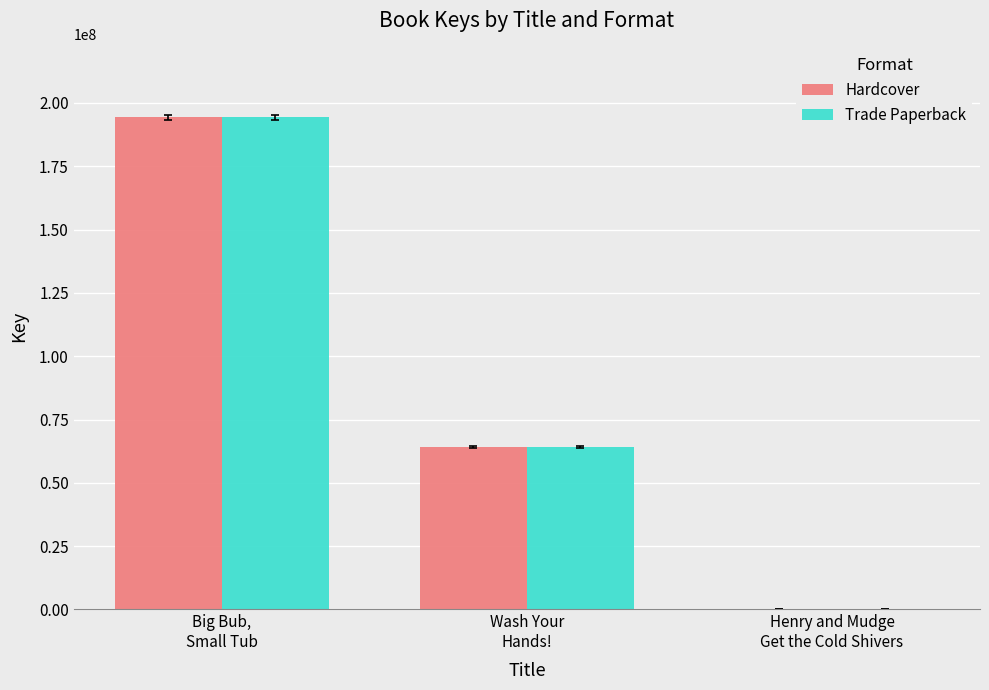

What is the maximum value for Trade Paperback?

194274394